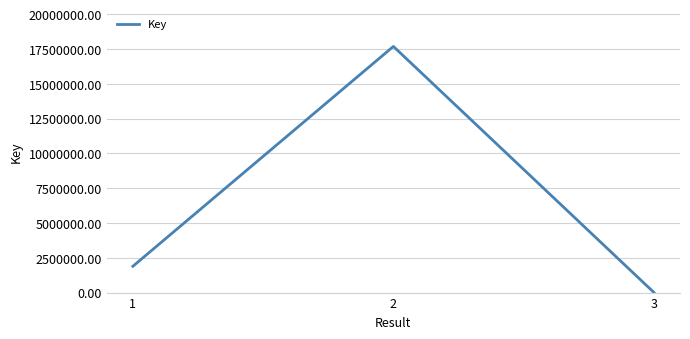

How many lines are shown in the chart?

1